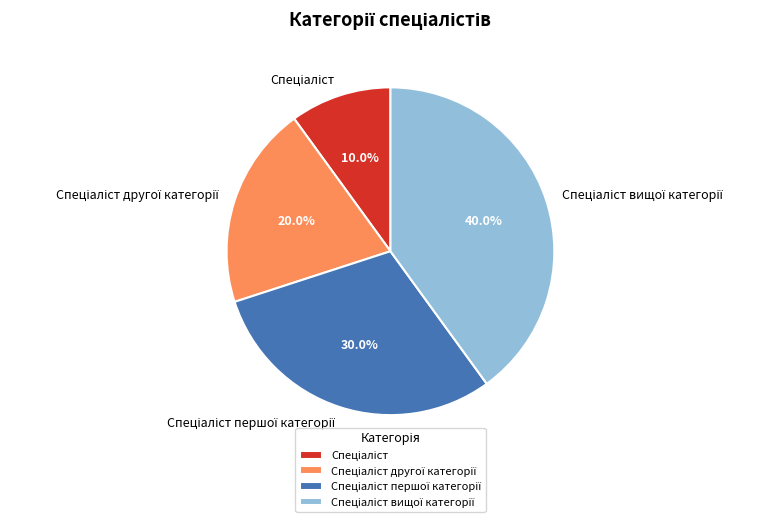

Is there any slice that represents more than half of the pie?

No